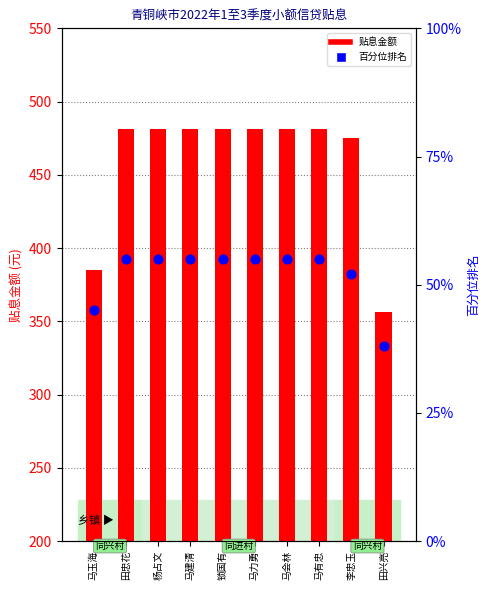

At how many categories does at least one series exceed 244?

10